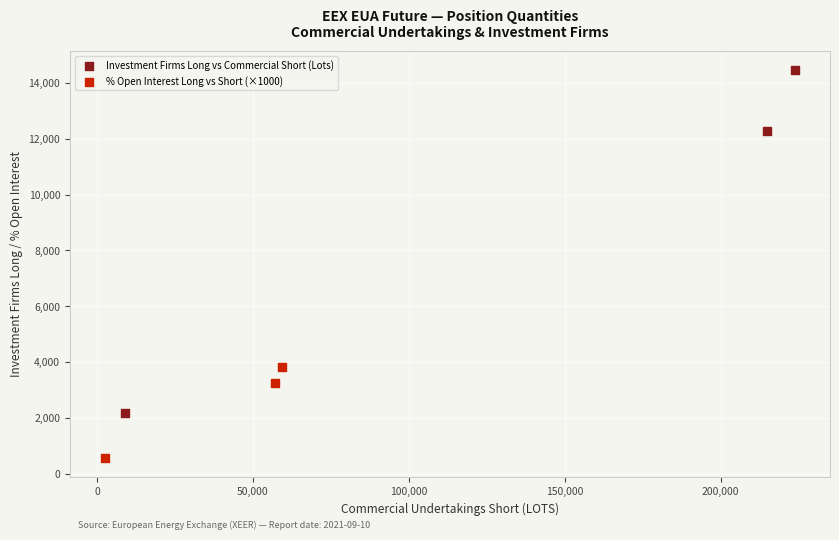

Which series contains the highest Y value?

Investment Firms Long vs Commercial Short (Lots)